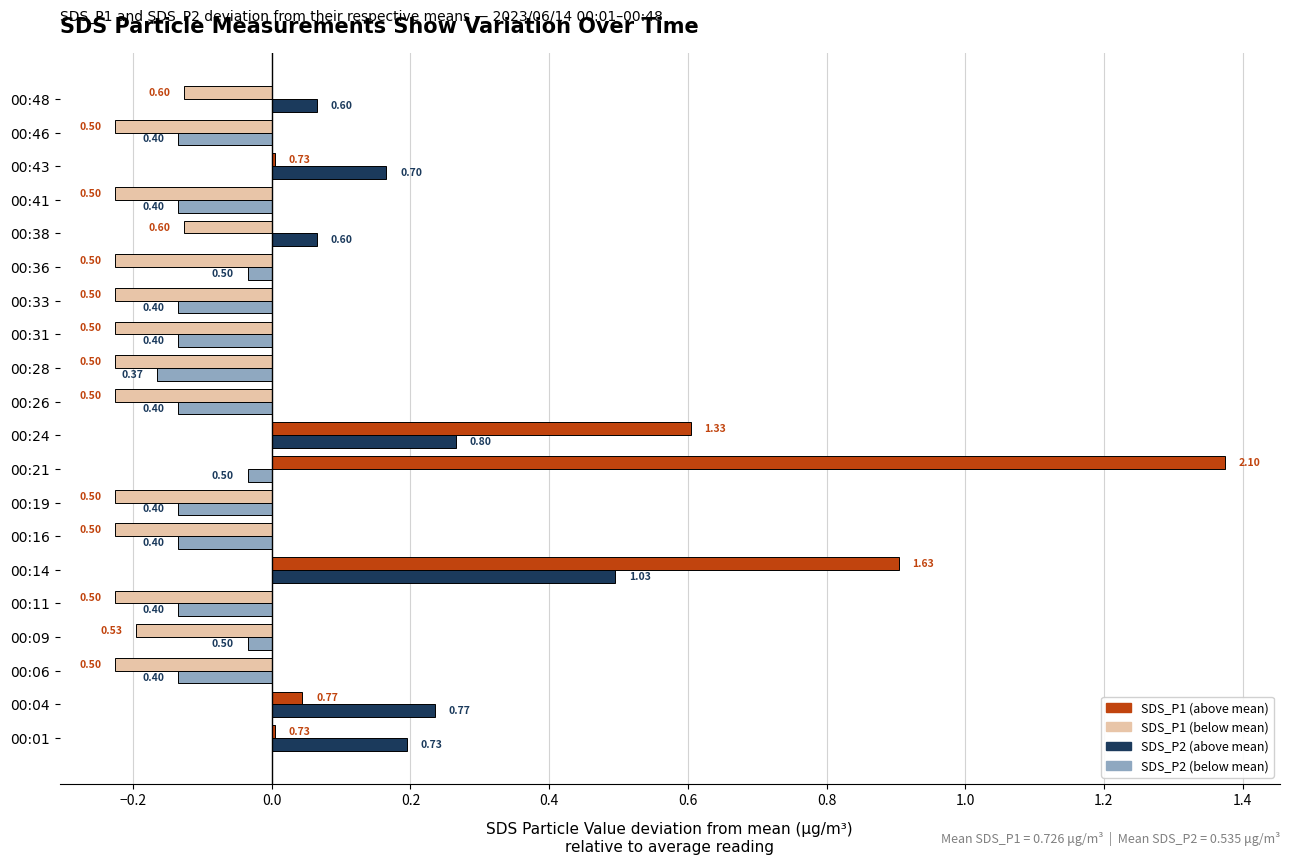

What is the total value across all series at 00:24?

0.9